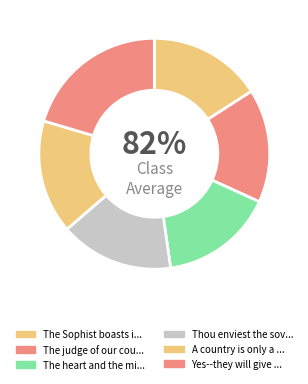

What percentage is NOT represented by Yes--they will give enlightened freedom?

79.6%